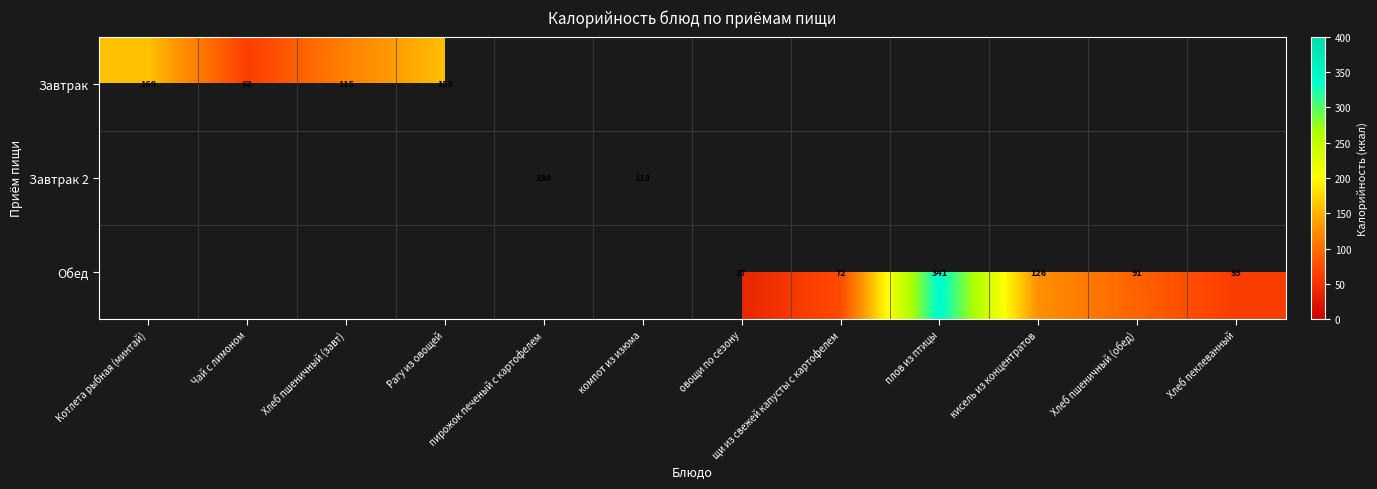

The Обед series shows 116 at щи из свежей капусты с картофелем. True or false?

False